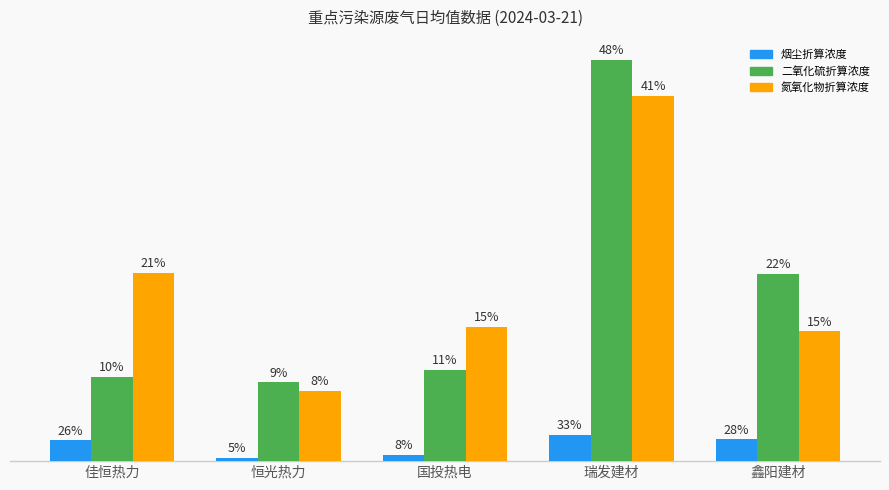

Does the chart contain any negative values?

No